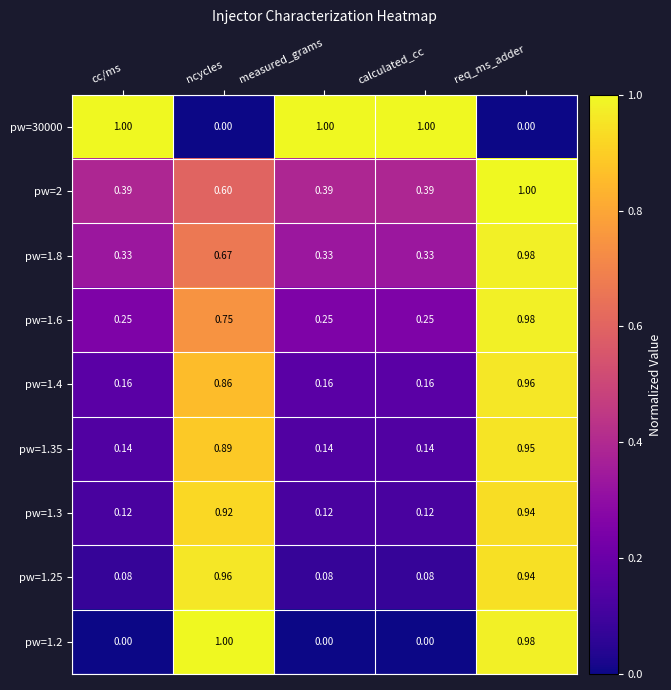

Is the value of pw=1.4 at measured_grams greater than the value of pw=1.35 at calculated_cc?

Yes